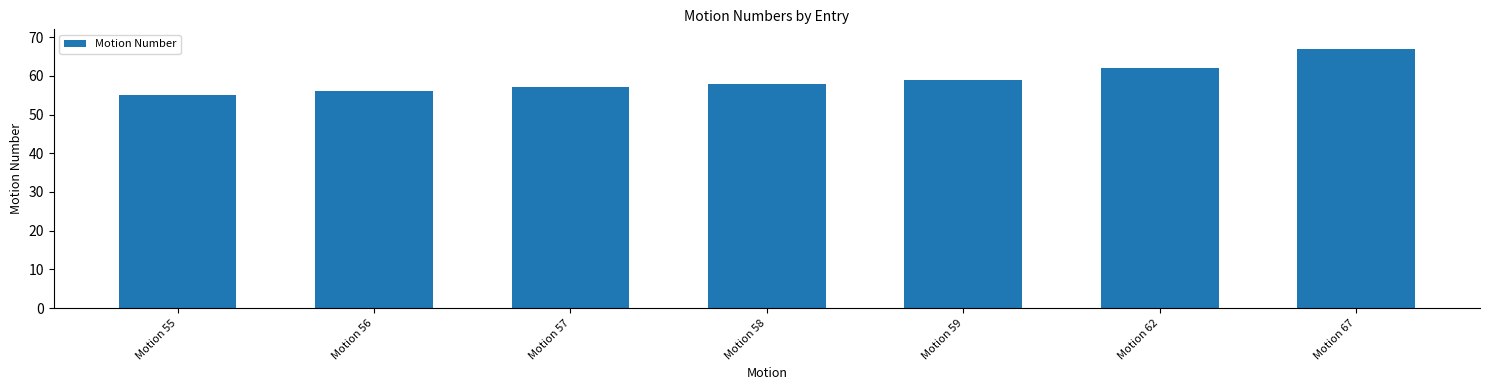

Reading right to left, what are all the values shown in this chart?

Motion 67=67	Motion 62=62	Motion 59=59	Motion 58=58	Motion 57=57	Motion 56=56	Motion 55=55